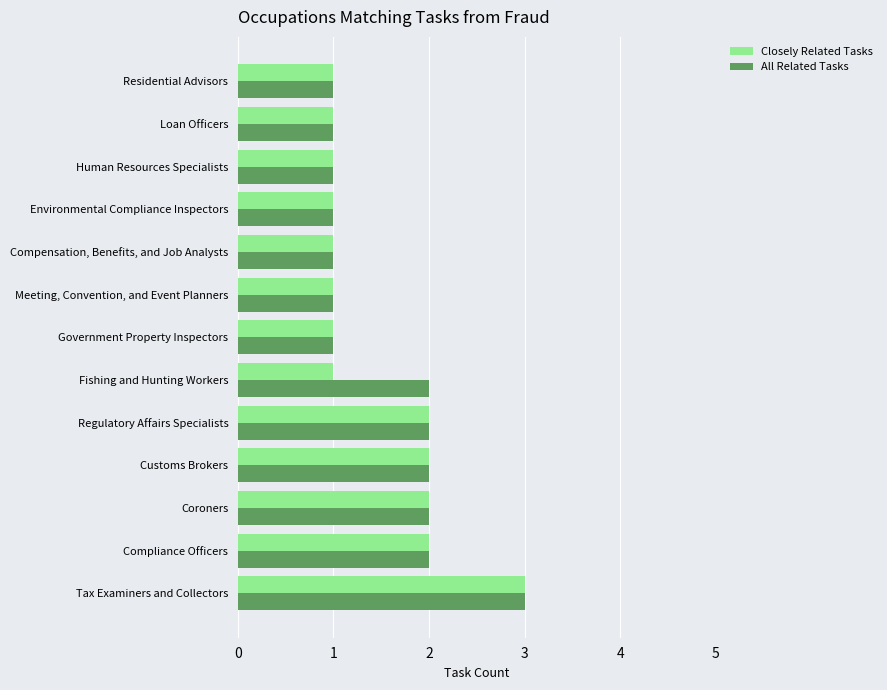

What is the sum of all Closely Related Tasks values?

19